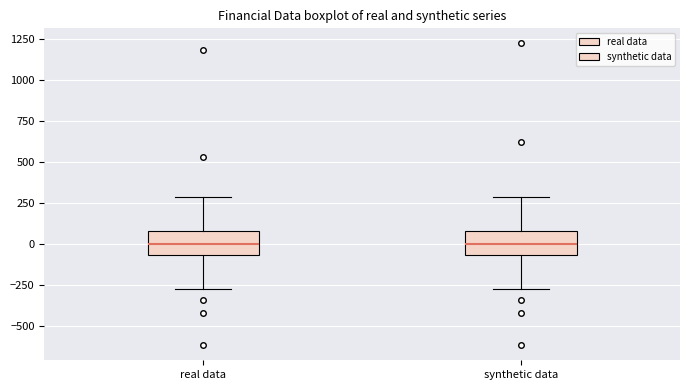

Where does the median line of the box for synthetic data sit on the y-axis? The values are not printed on the chart, so give them approximately, as read against the axis.

0